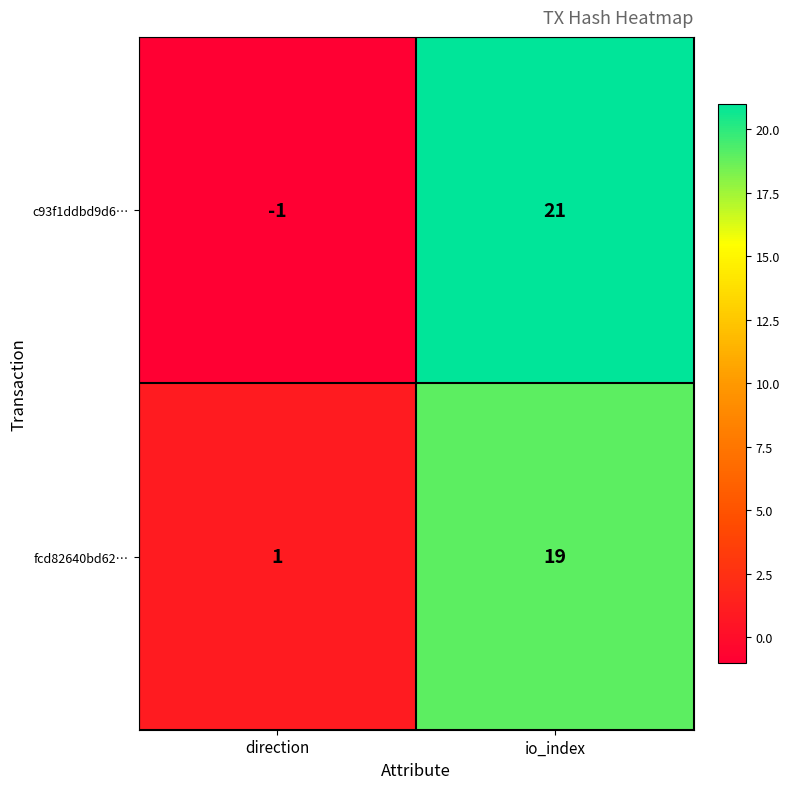

Is it true that c93f1ddbd9d6… equals -1 at direction?

True